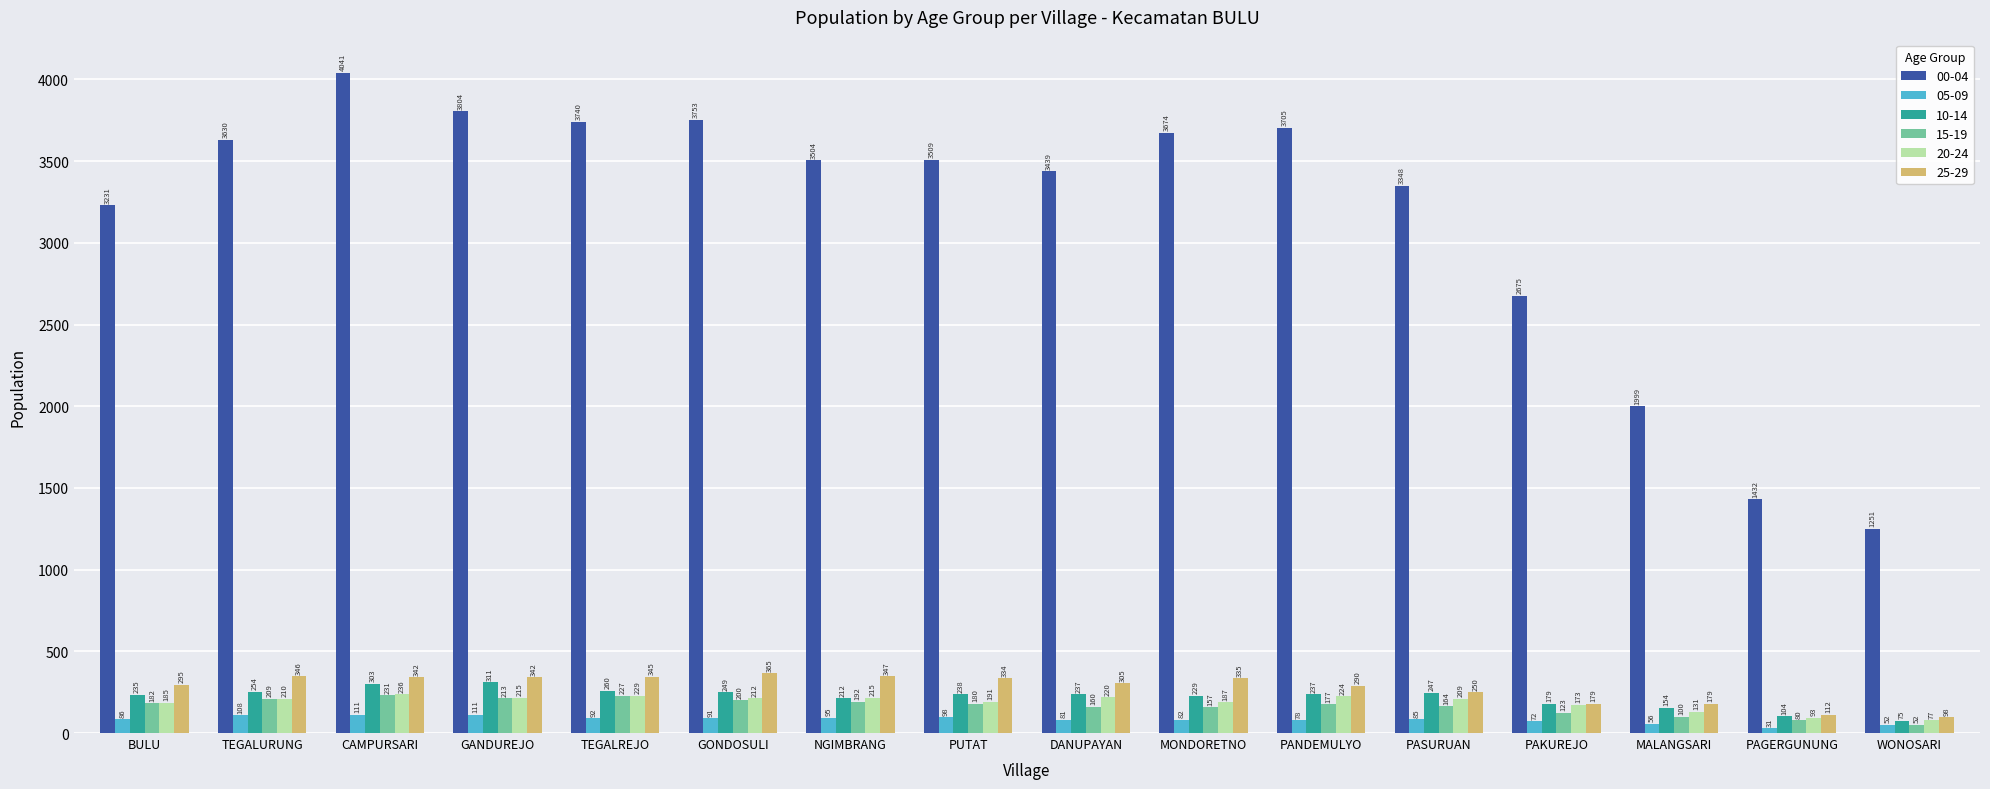

How many groups of bars are there?

16